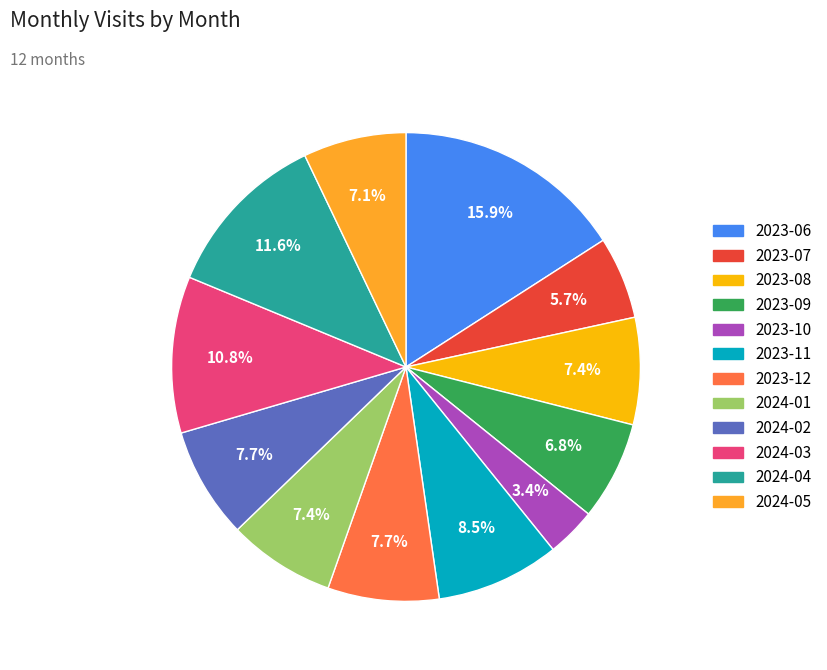

Is the sum of 2023-10 and 2023-12 greater than half?

No